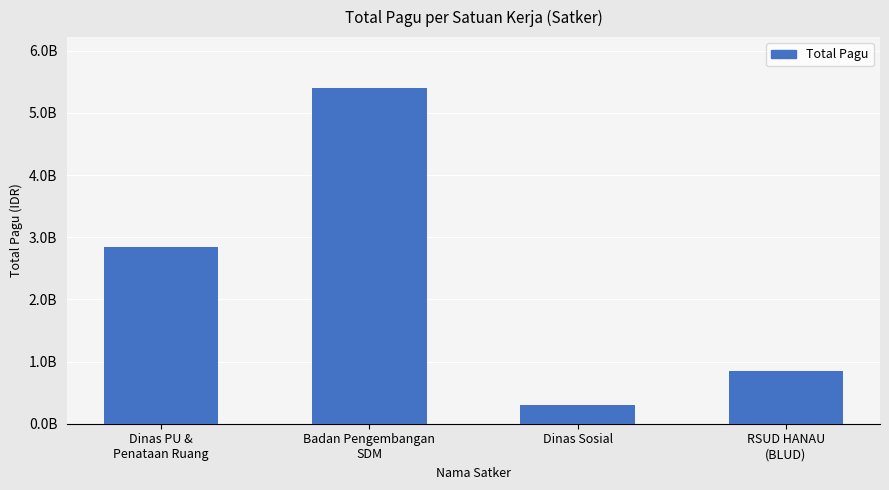

Reading left to right, list all the values displayed in this chart.

2843590000	5408671851	294912000	846300000